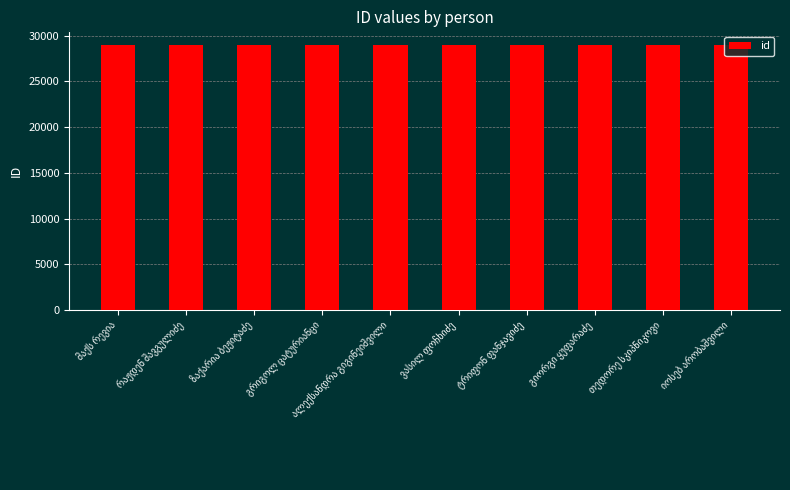

What is the greatest value displayed?

29030